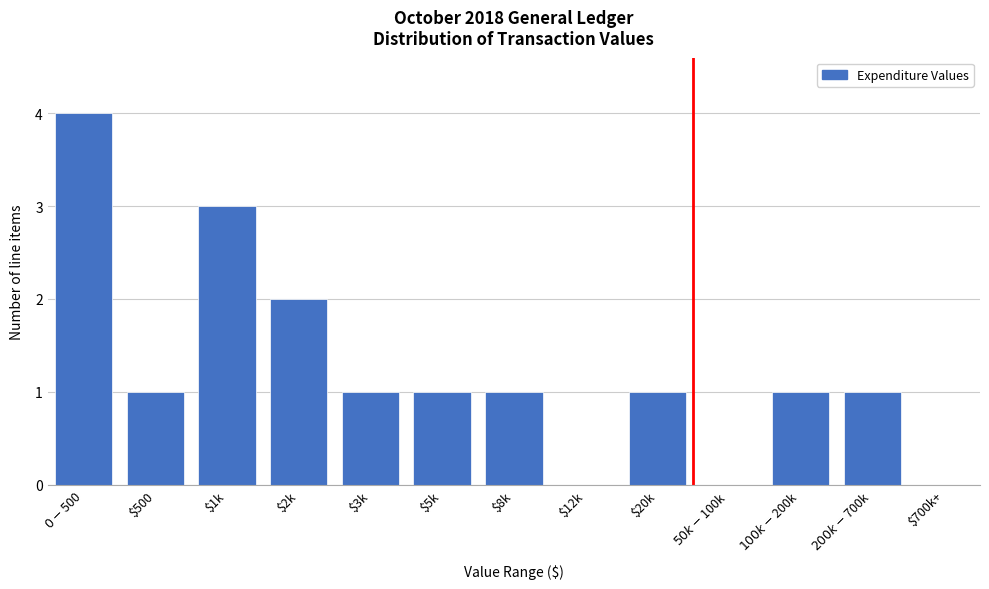

Is it true that the value at $1k is 1?

False